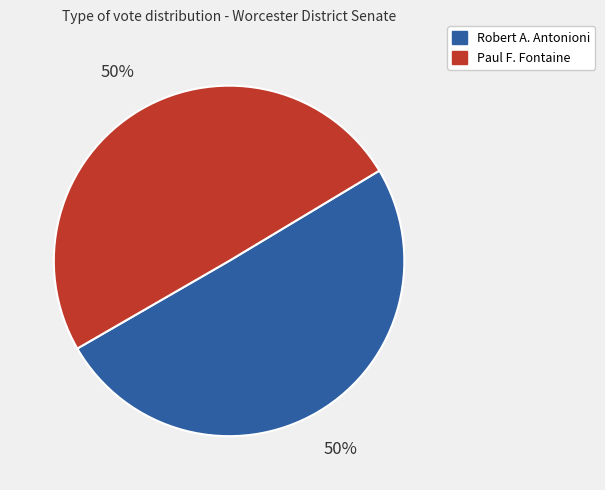

Combined, do Robert A. Antonioni and Paul F. Fontaine account for over 50%?

Yes